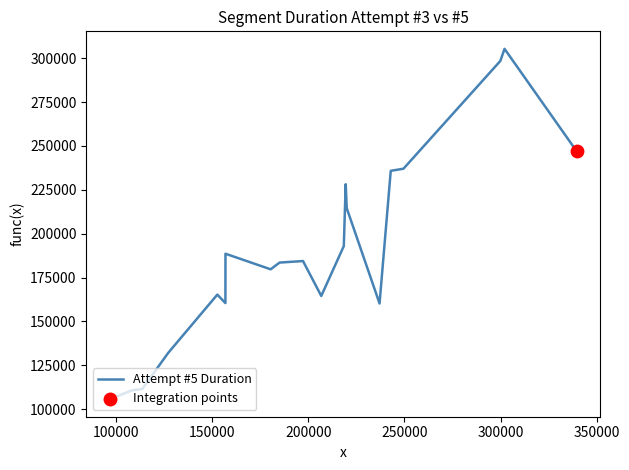

What is the smallest value displayed?

105646